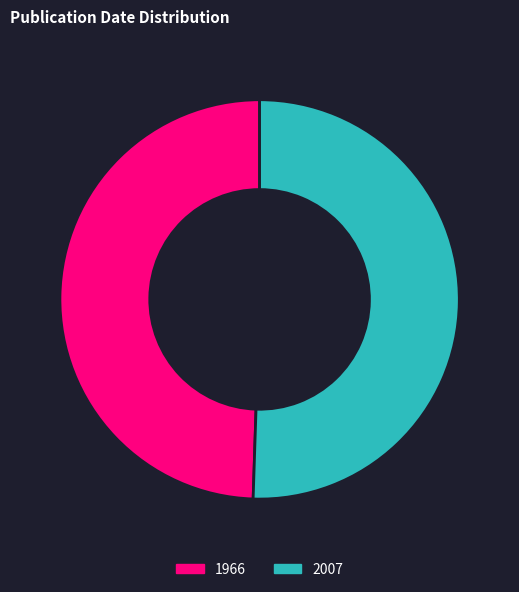

Does 1966 account for over 50% of the chart?

No